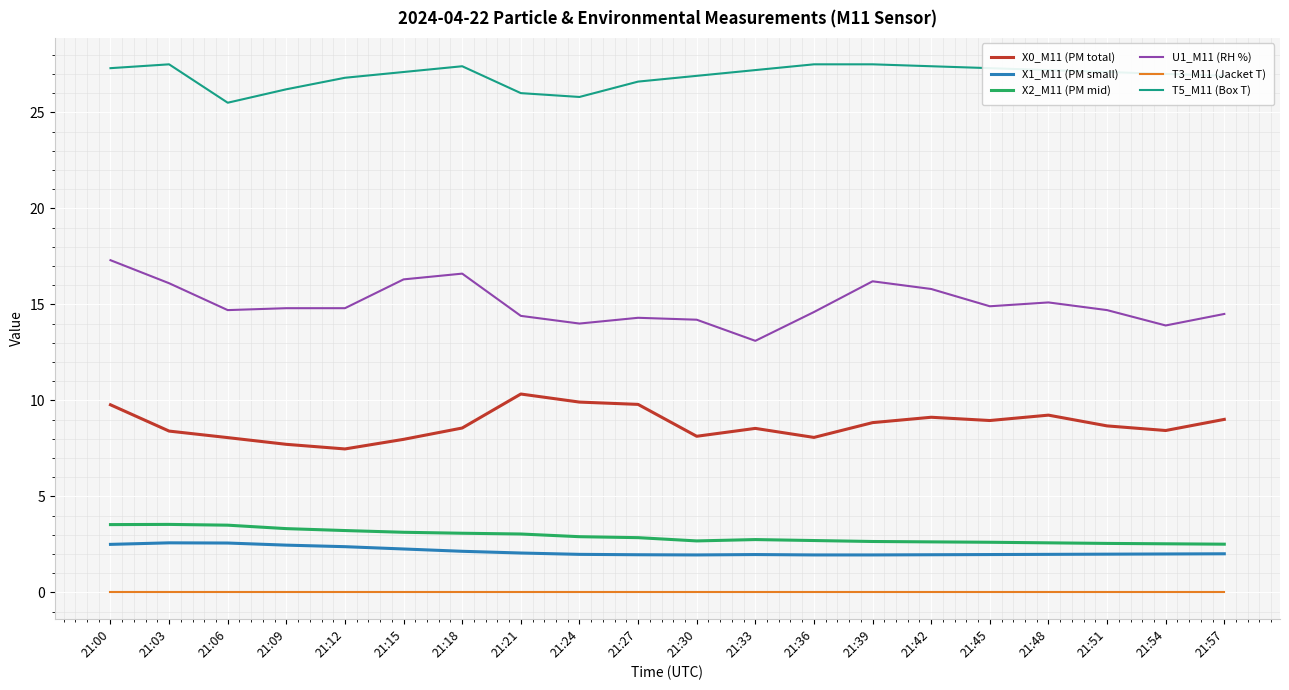

How many lines are shown in the chart?

6